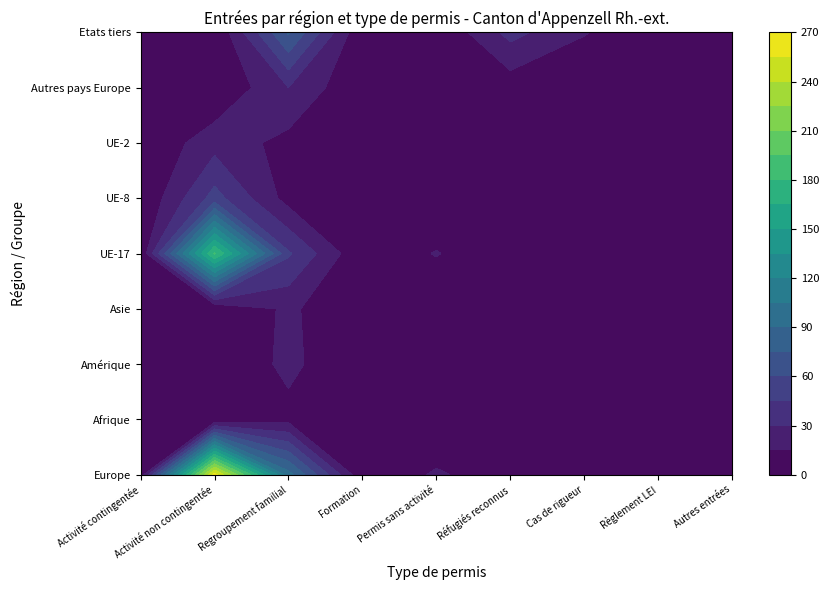

Which series has the largest total across all categories?

Europe